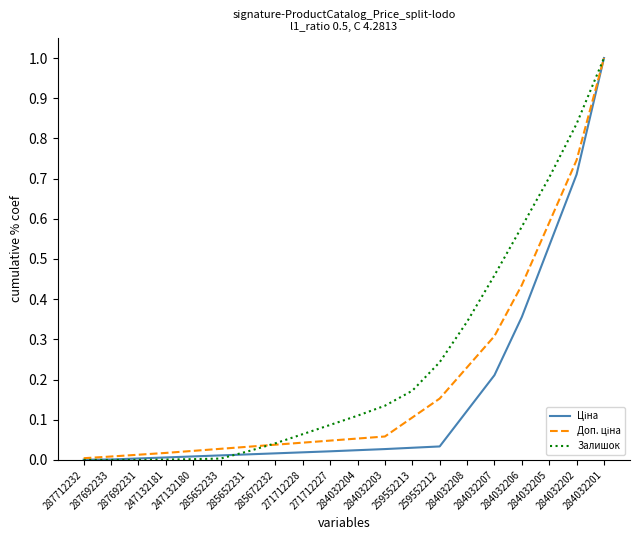

What is the greatest value displayed?

1.0